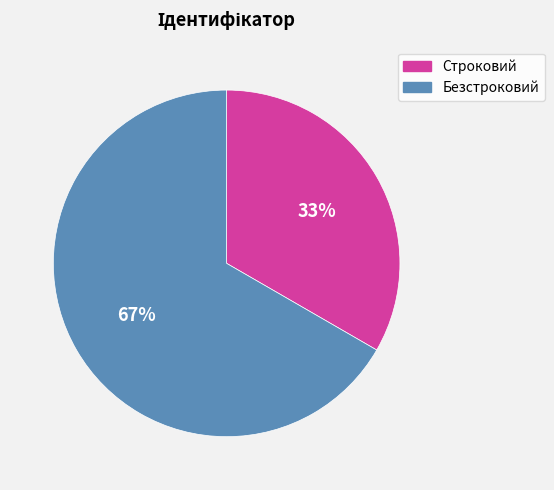

How many slices are in this pie chart?

2